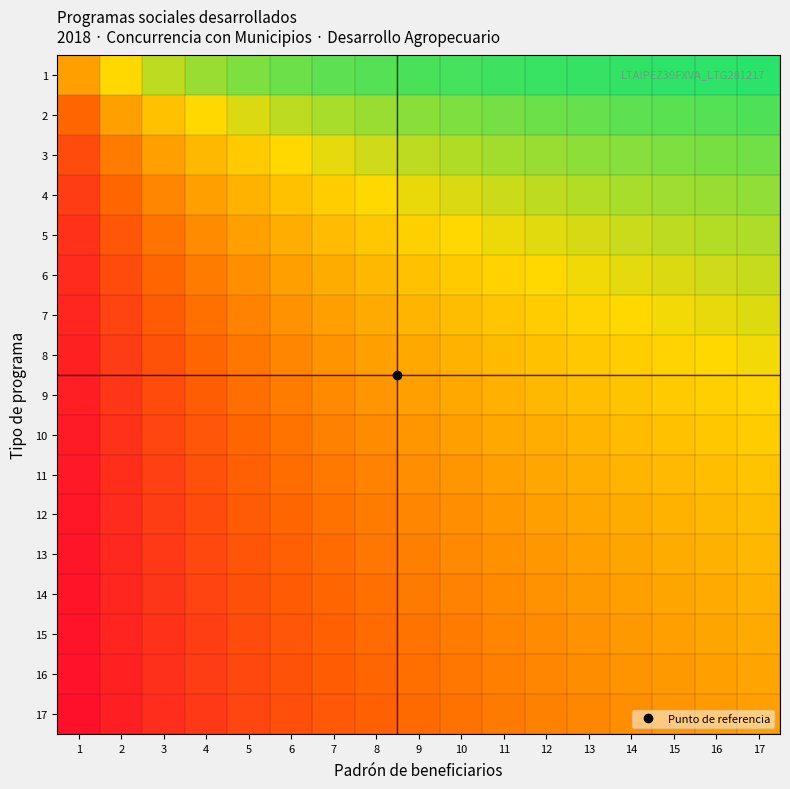

Reading left to right, extract all data points from this chart.

1: 1=0.5	2=0.7	3=0.8	4=0.8	5=0.8	6=0.9	7=0.9	8=0.9	9=0.9	10=0.9	11=0.9	12=0.9	13=0.9	14=0.9	15=0.9	16=0.9	17=0.9
2: 1=0.3	2=0.5	3=0.6	4=0.7	5=0.7	6=0.8	7=0.8	8=0.8	9=0.8	10=0.8	11=0.8	12=0.9	13=0.9	14=0.9	15=0.9	16=0.9	17=0.9
3: 1=0.2	2=0.4	3=0.5	4=0.6	5=0.6	6=0.7	7=0.7	8=0.7	9=0.8	10=0.8	11=0.8	12=0.8	13=0.8	14=0.8	15=0.8	16=0.8	17=0.8
4: 1=0.2	2=0.3	3=0.4	4=0.5	5=0.6	6=0.6	7=0.6	8=0.7	9=0.7	10=0.7	11=0.7	12=0.8	13=0.8	14=0.8	15=0.8	16=0.8	17=0.8
5: 1=0.2	2=0.3	3=0.4	4=0.4	5=0.5	6=0.5	7=0.6	8=0.6	9=0.6	10=0.7	11=0.7	12=0.7	13=0.7	14=0.7	15=0.8	16=0.8	17=0.8
6: 1=0.1	2=0.2	3=0.3	4=0.4	5=0.5	6=0.5	7=0.5	8=0.6	9=0.6	10=0.6	11=0.6	12=0.7	13=0.7	14=0.7	15=0.7	16=0.7	17=0.7
7: 1=0.1	2=0.2	3=0.3	4=0.4	5=0.4	6=0.5	7=0.5	8=0.5	9=0.6	10=0.6	11=0.6	12=0.6	13=0.7	14=0.7	15=0.7	16=0.7	17=0.7
8: 1=0.1	2=0.2	3=0.3	4=0.3	5=0.4	6=0.4	7=0.5	8=0.5	9=0.5	10=0.6	11=0.6	12=0.6	13=0.6	14=0.6	15=0.7	16=0.7	17=0.7
9: 1=0.1	2=0.2	3=0.2	4=0.3	5=0.4	6=0.4	7=0.4	8=0.5	9=0.5	10=0.5	11=0.6	12=0.6	13=0.6	14=0.6	15=0.6	16=0.6	17=0.7
10: 1=0.1	2=0.2	3=0.2	4=0.3	5=0.3	6=0.4	7=0.4	8=0.4	9=0.5	10=0.5	11=0.5	12=0.5	13=0.6	14=0.6	15=0.6	16=0.6	17=0.6
11: 1=0.1	2=0.2	3=0.2	4=0.3	5=0.3	6=0.4	7=0.4	8=0.4	9=0.5	10=0.5	11=0.5	12=0.5	13=0.5	14=0.6	15=0.6	16=0.6	17=0.6
12: 1=0.1	2=0.1	3=0.2	4=0.2	5=0.3	6=0.3	7=0.4	8=0.4	9=0.4	10=0.5	11=0.5	12=0.5	13=0.5	14=0.5	15=0.6	16=0.6	17=0.6
13: 1=0.1	2=0.1	3=0.2	4=0.2	5=0.3	6=0.3	7=0.3	8=0.4	9=0.4	10=0.4	11=0.5	12=0.5	13=0.5	14=0.5	15=0.5	16=0.6	17=0.6
14: 1=0.1	2=0.1	3=0.2	4=0.2	5=0.3	6=0.3	7=0.3	8=0.4	9=0.4	10=0.4	11=0.4	12=0.5	13=0.5	14=0.5	15=0.5	16=0.5	17=0.5
15: 1=0.1	2=0.1	3=0.2	4=0.2	5=0.2	6=0.3	7=0.3	8=0.3	9=0.4	10=0.4	11=0.4	12=0.4	13=0.5	14=0.5	15=0.5	16=0.5	17=0.5
16: 1=0.1	2=0.1	3=0.2	4=0.2	5=0.2	6=0.3	7=0.3	8=0.3	9=0.4	10=0.4	11=0.4	12=0.4	13=0.4	14=0.5	15=0.5	16=0.5	17=0.5
17: 1=0.1	2=0.1	3=0.1	4=0.2	5=0.2	6=0.3	7=0.3	8=0.3	9=0.3	10=0.4	11=0.4	12=0.4	13=0.4	14=0.5	15=0.5	16=0.5	17=0.5